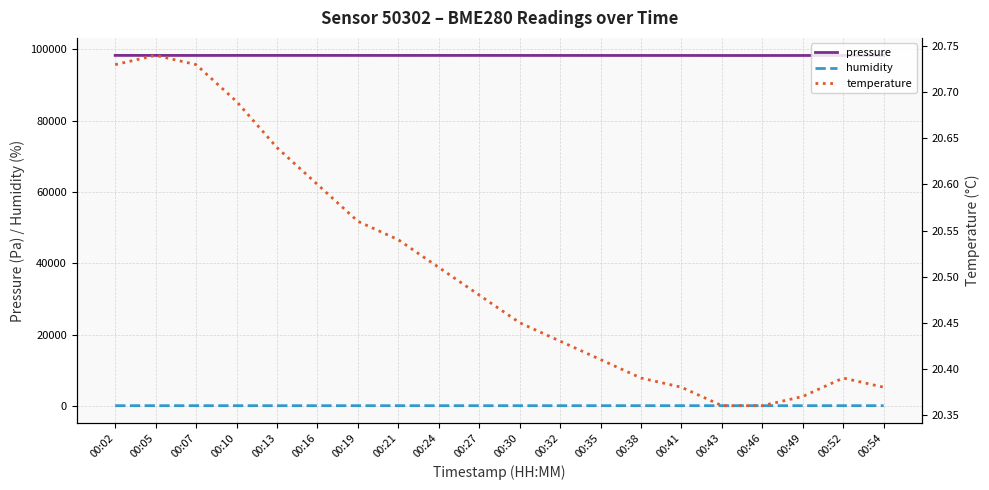

What is the average value of the humidity series?

86.0